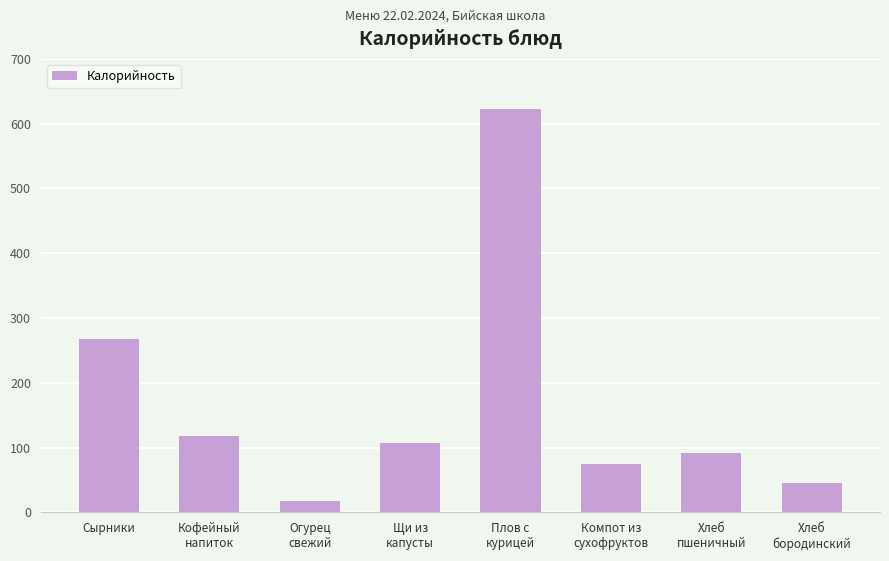

Is it true that the value at Хлеб
пшеничный is 92.0?

True